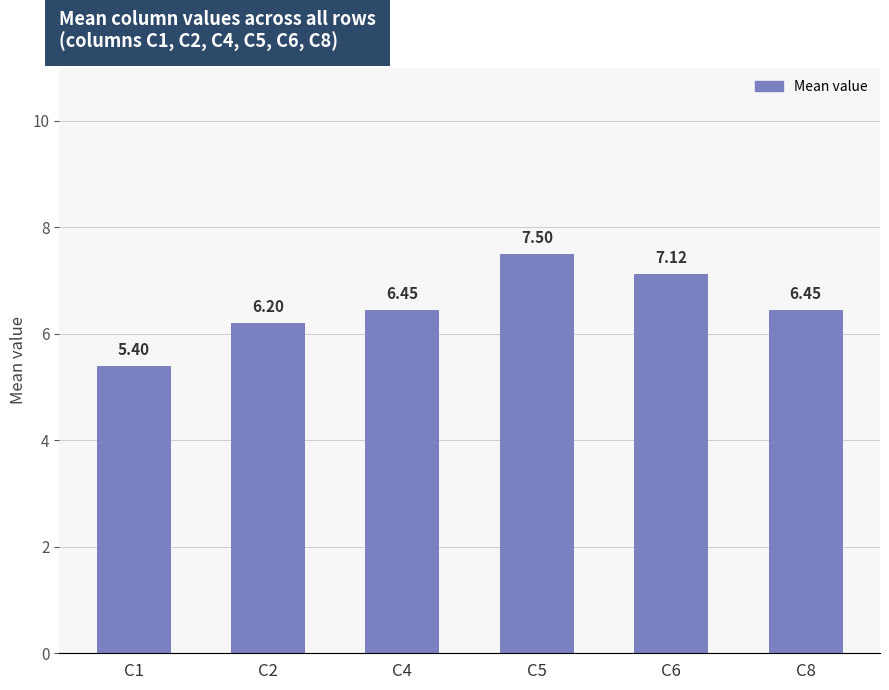

What is the minimum value shown in the chart?

5.4